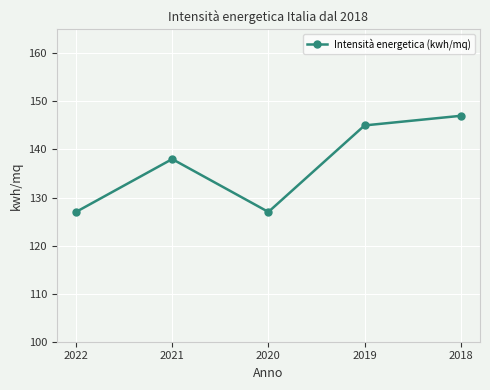

What is the value of the 2nd point from the left?

138